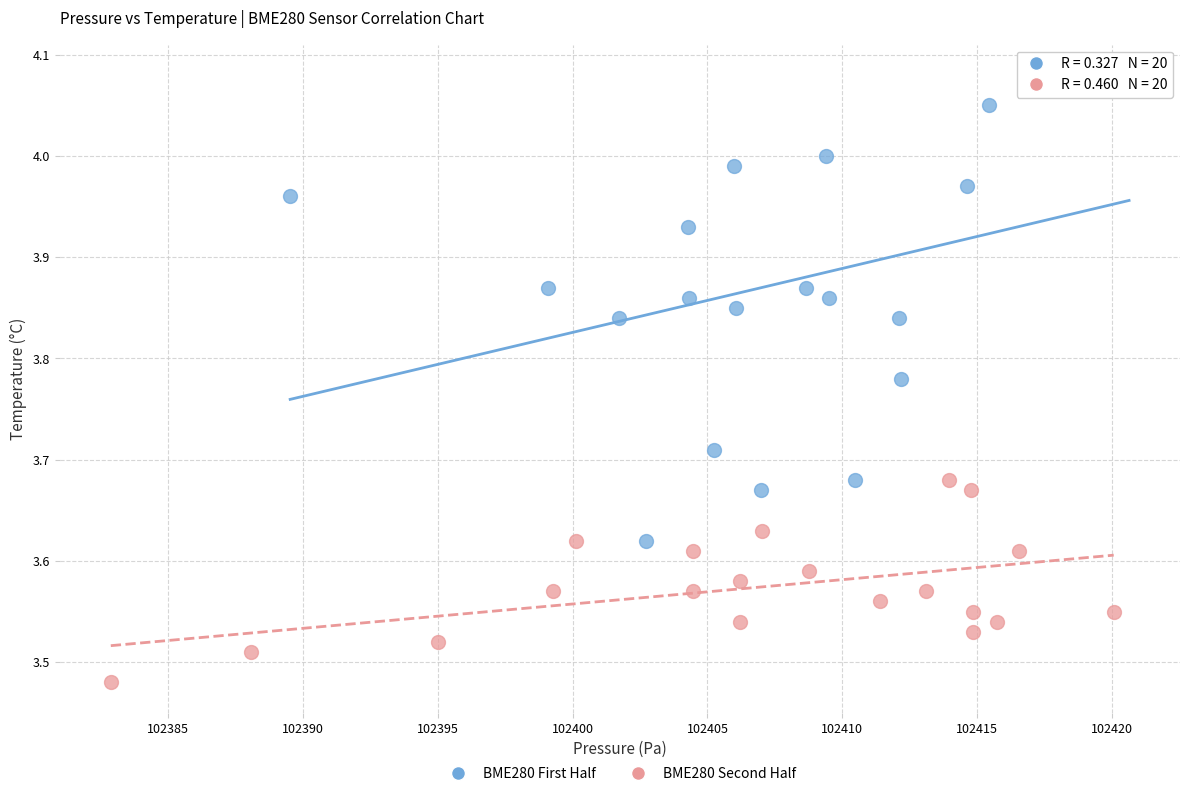

Which series contains the lowest Y value?

BME280 Second Half